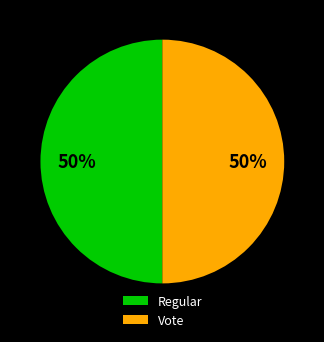

To the nearest percent, what portion does Regular represent?

50%